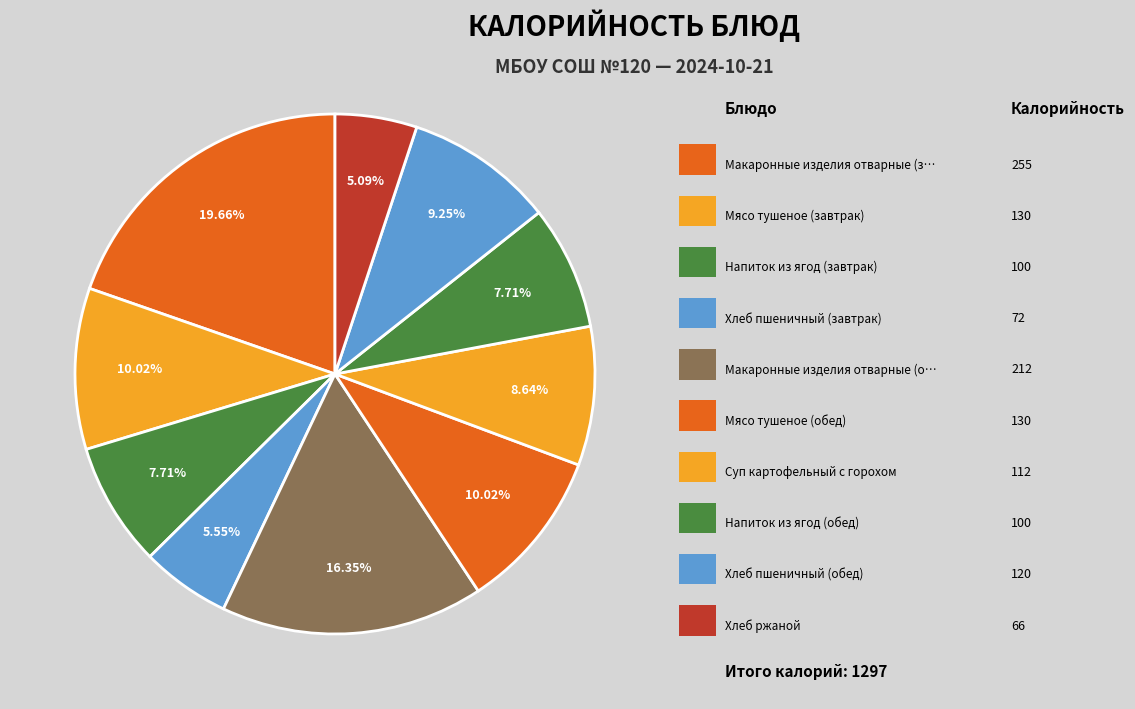

To the nearest percent, what is the average slice percentage?

10%